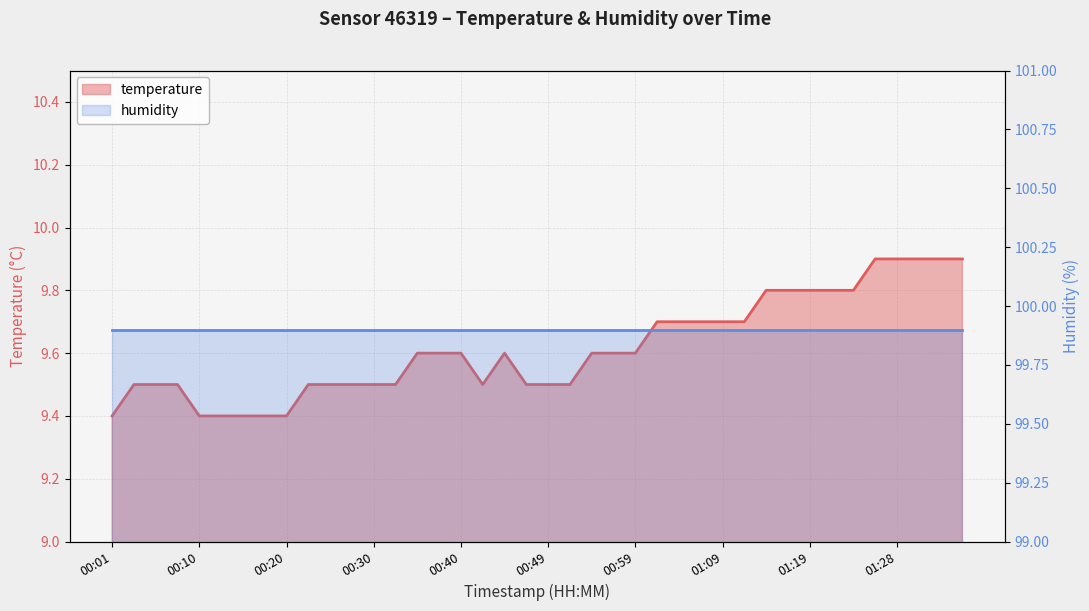

What is the value of the 13th point from the left?

9.5